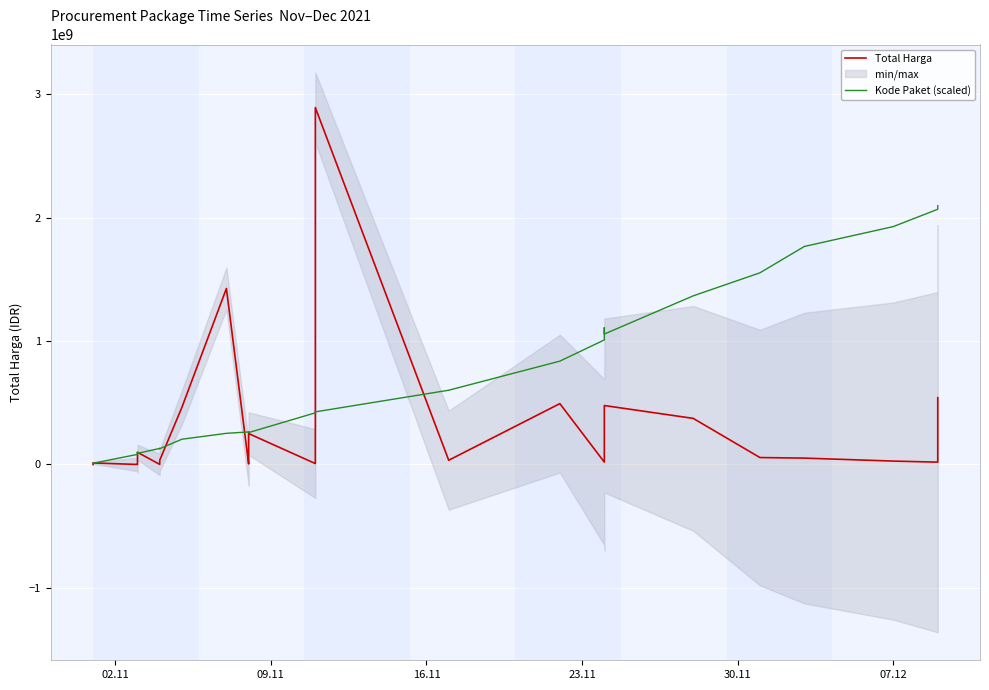

Which series has the largest total across all categories?

Kode Paket (scaled)